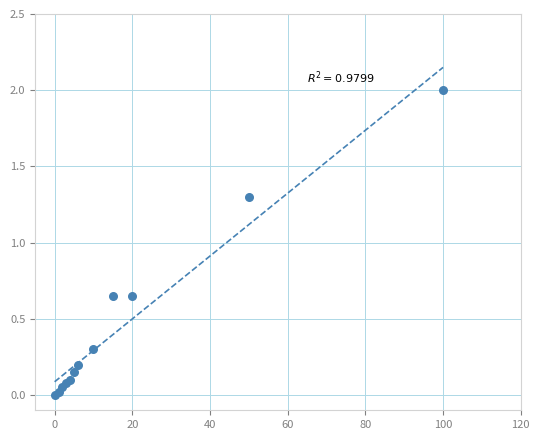

What Y value in the scatter plot is closest to 1?

1.3